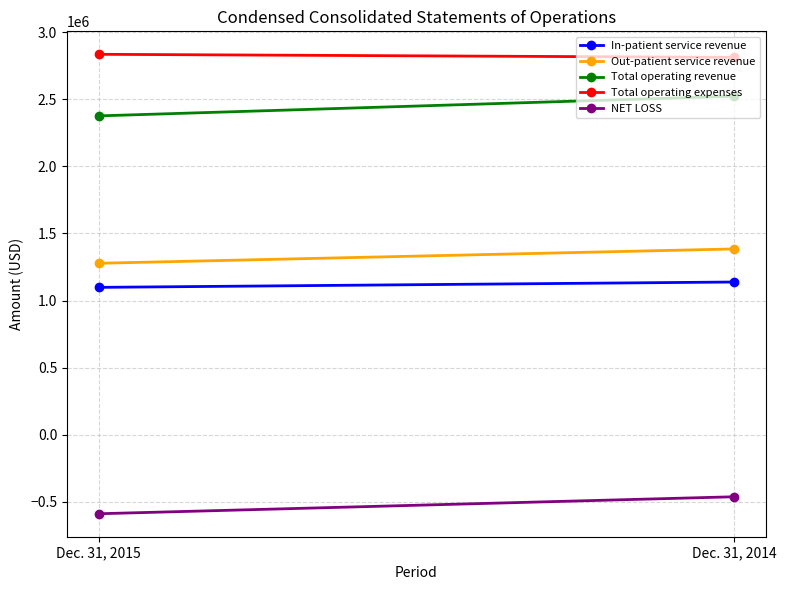

Reading left to right, transcribe all the data shown in this chart.

In-patient service revenue: 1098044	1137940
Out-patient service revenue: 1277532	1384296
Total operating revenue: 2375576	2522236
Total operating expenses: 2834358	2811569
NET LOSS: -588557	-461984